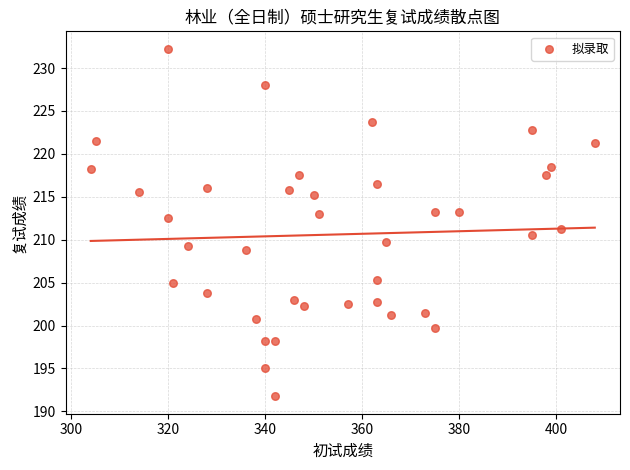

What is the range of X values (max minus min)?

104.0